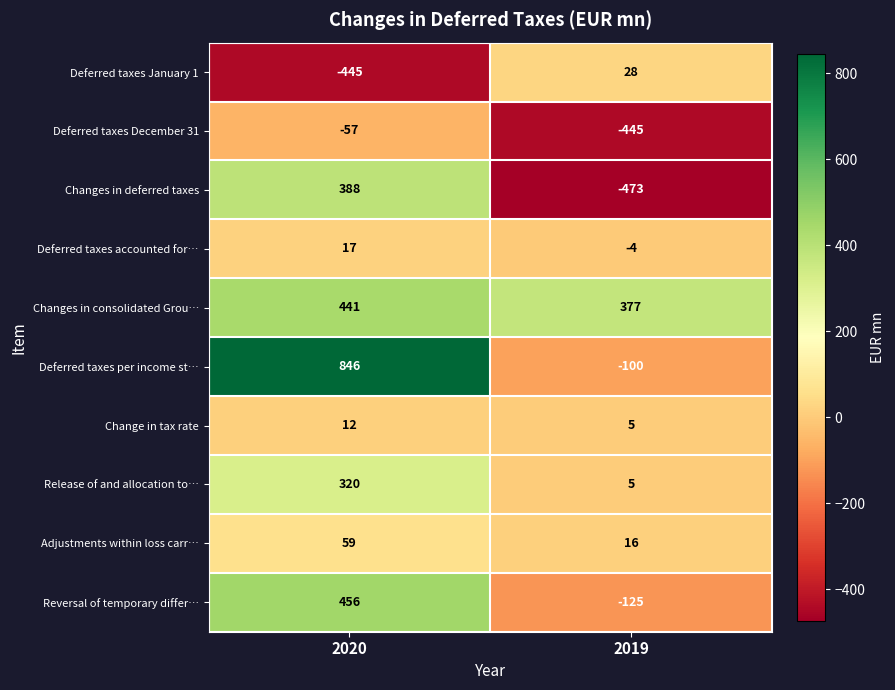

What value does the Deferred taxes per income st… series have at 2020, to the nearest 50?

850